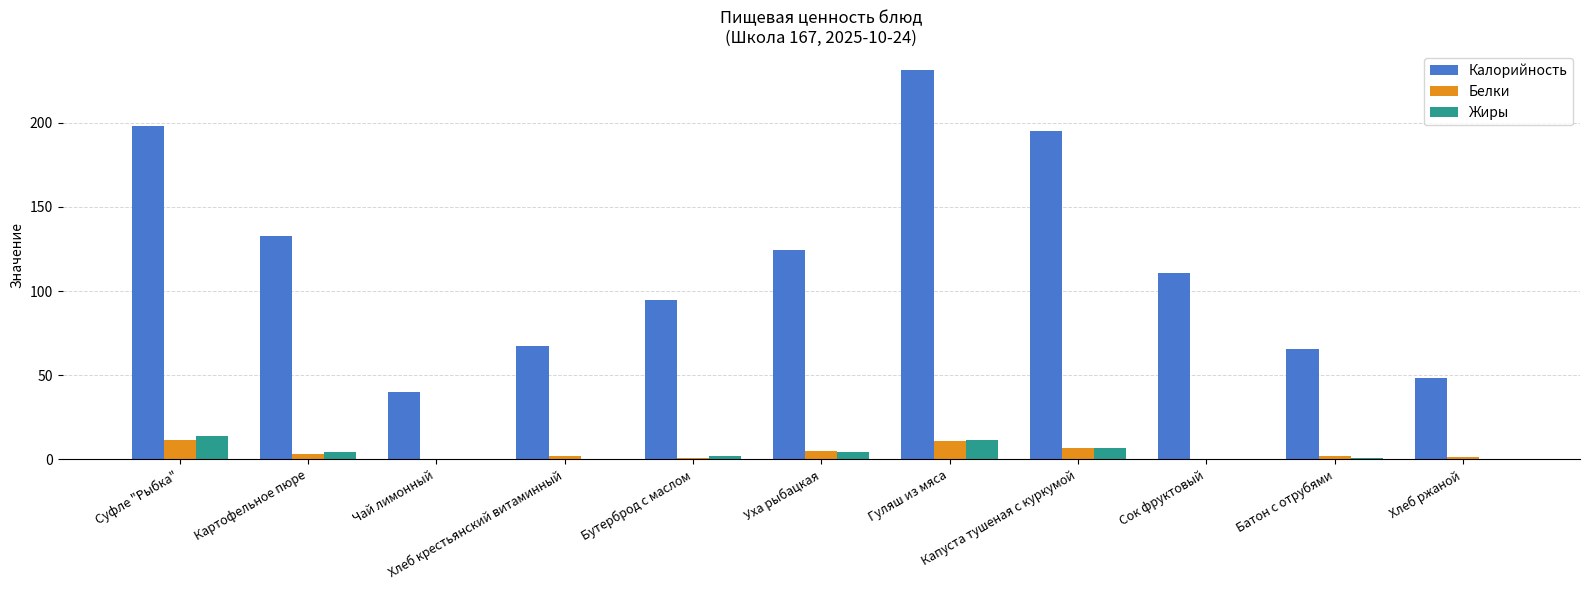

What is the maximum value shown in the chart?

231.2